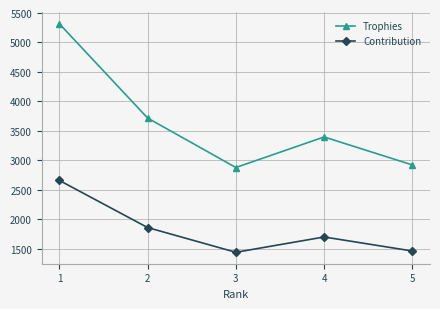

What is the difference between the second highest and minimum values in the Contribution series?

420